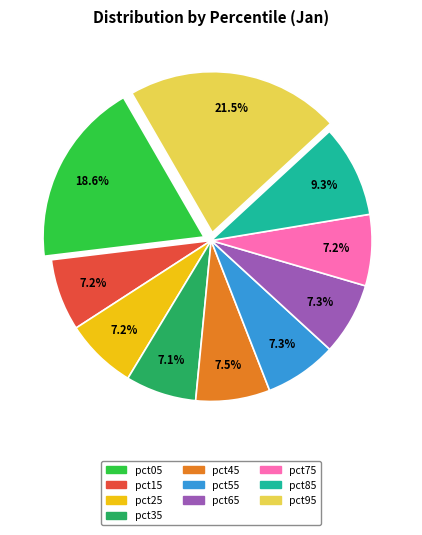

Is it true that pct15 is 7% of the pie?

True